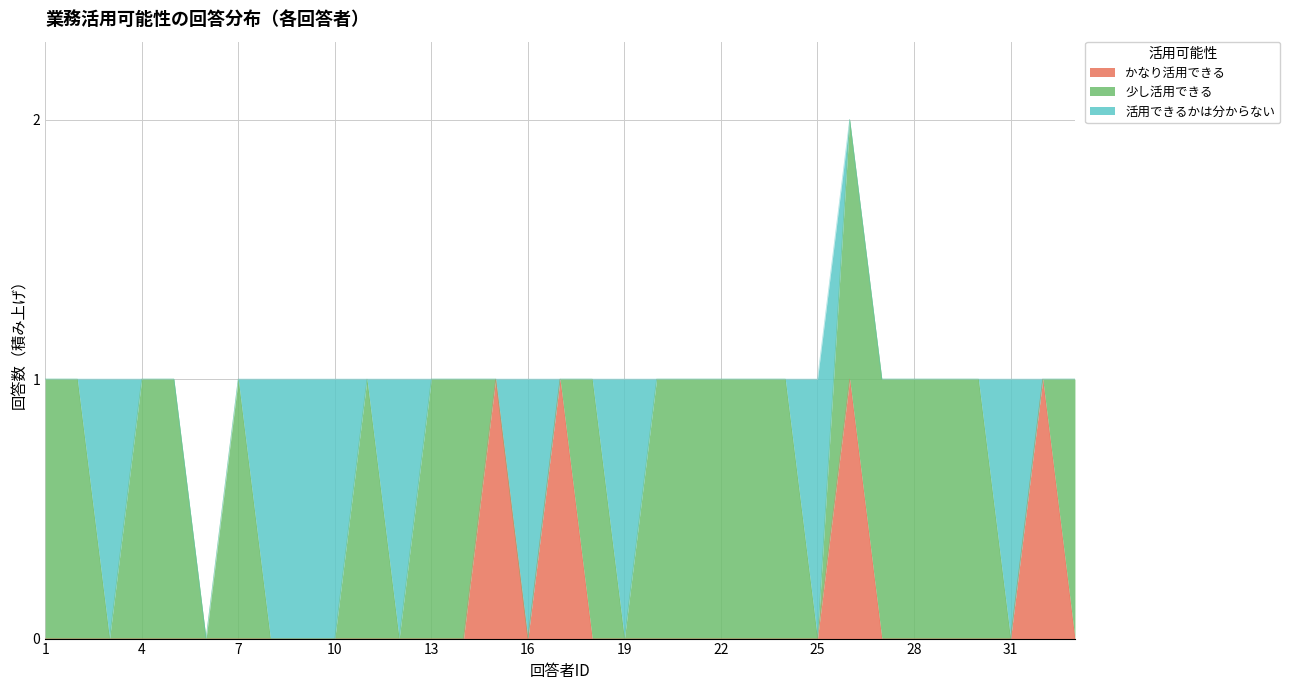

Does the chart have visible grid lines?

Yes